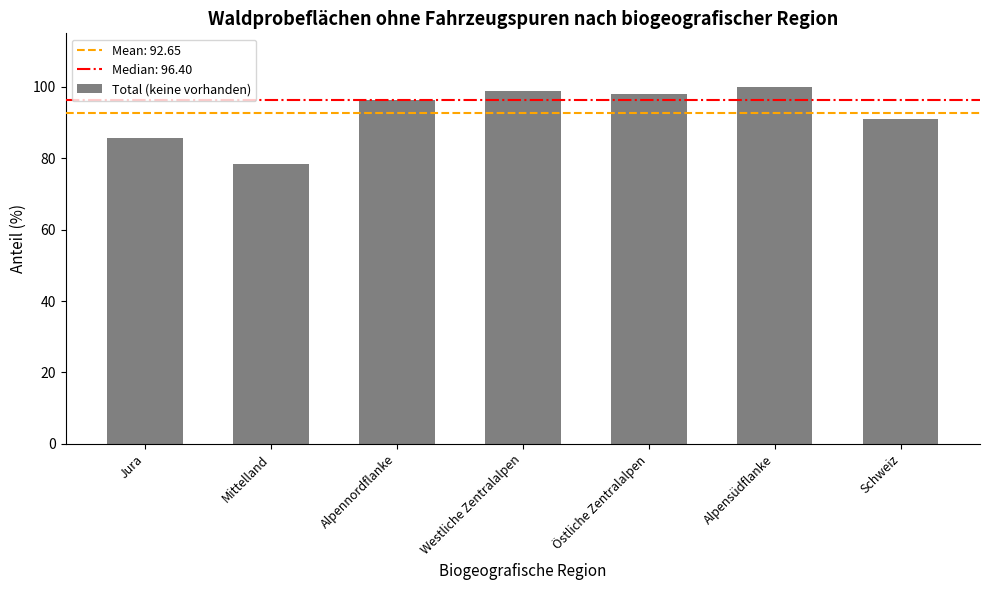

Does the chart contain any negative values?

No